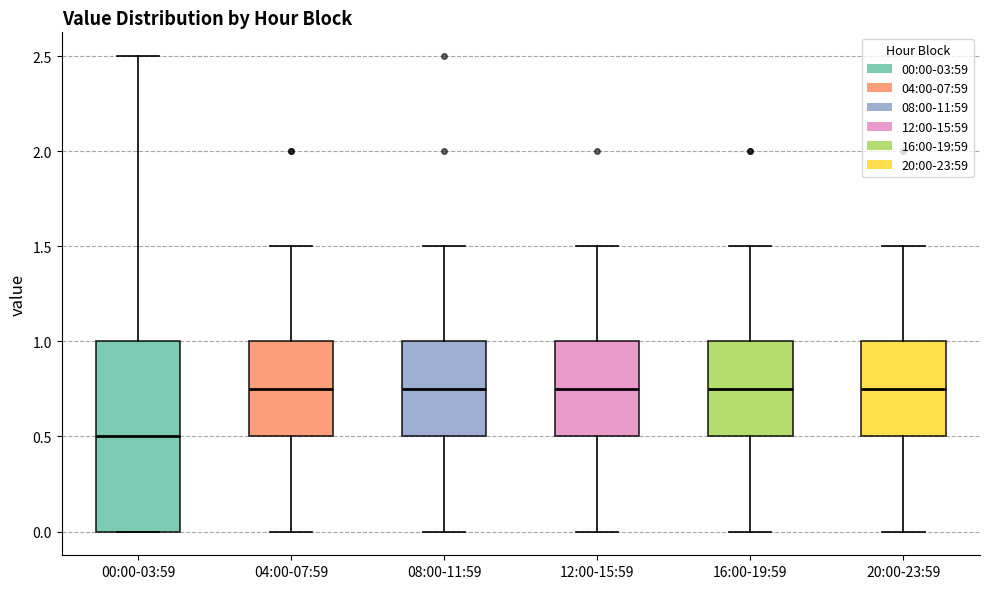

Comparing the boxes themselves (not the whiskers), which one is the tallest?

00:00-03:59